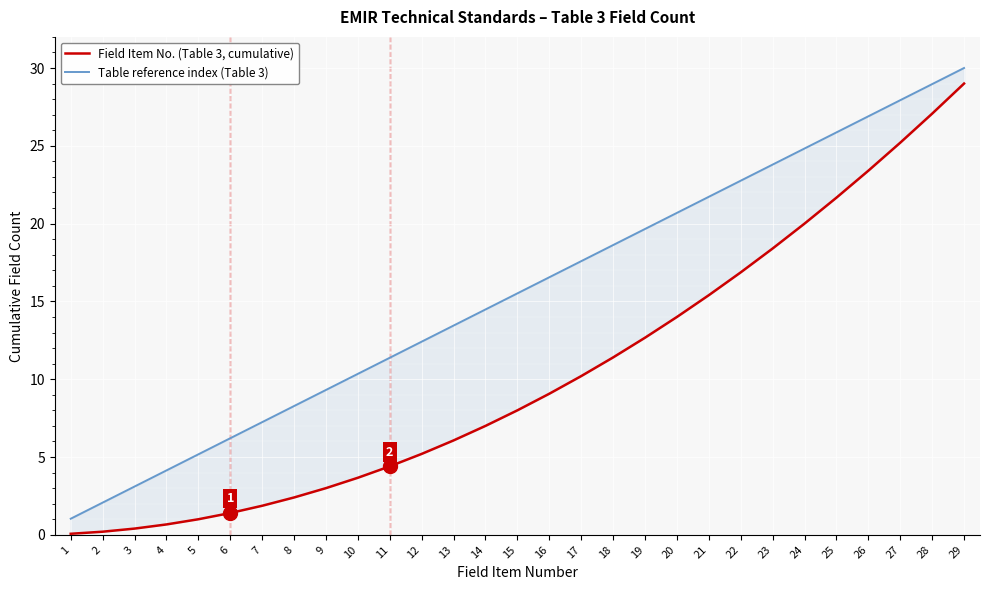

Does the chart display data point markers on the line(s)?

No